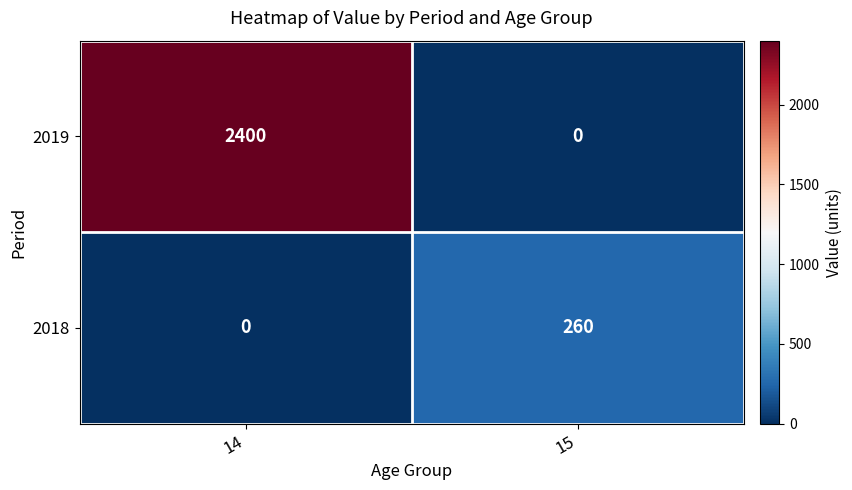

What is the average value of the 2018 series?

130